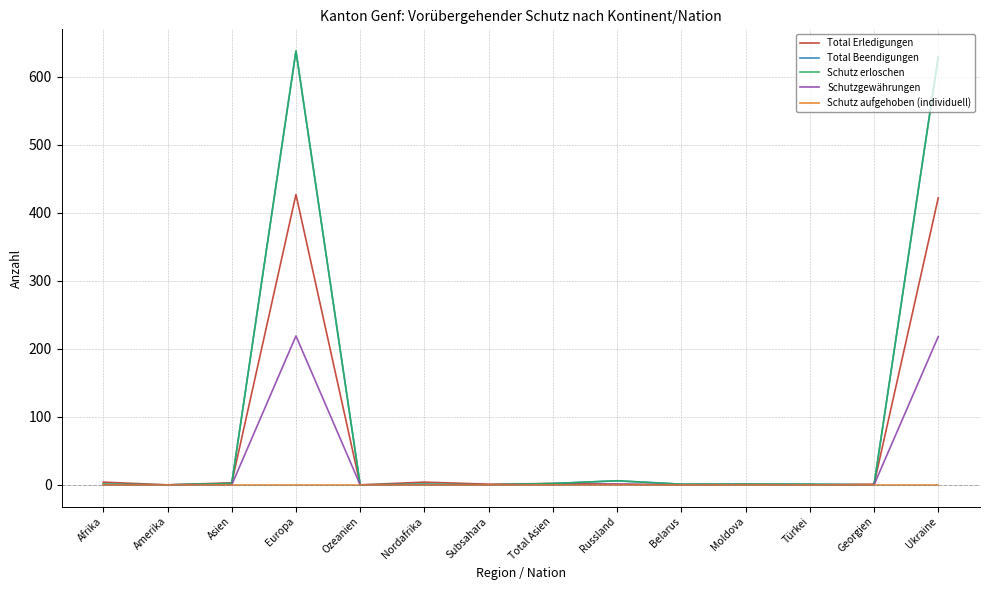

Reading left to right, extract all data points from this chart.

Total Erledigungen: 4	0	3	427	0	4	1	2	1	0	1	0	1	422
Total Beendigungen: 1	0	2	638	0	1	0	2	6	1	1	1	0	629
Schutz erloschen: 1	0	2	638	0	1	0	2	6	1	1	1	0	629
Schutzgewährungen: 0	0	0	219	0	0	0	0	1	0	0	0	0	218
Schutz aufgehoben (individuell): 0	0	0	0	0	0	0	0	0	0	0	0	0	0